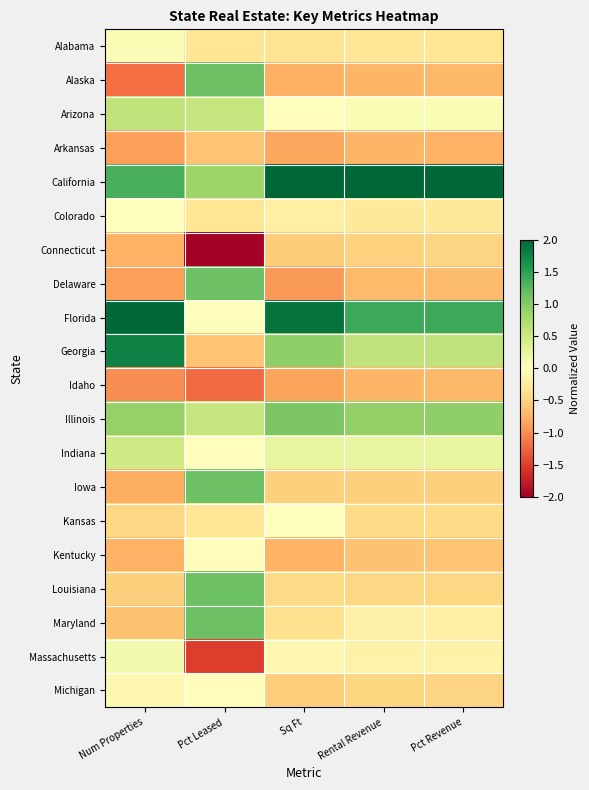

Reading right to left, transcribe all the data shown in this chart.

Alabama: Pct Revenue=-0.3	Rental Revenue=-0.3	Sq Ft=-0.3	Pct Leased=-0.3	Num Properties=0.1
Alaska: Pct Revenue=-0.7	Rental Revenue=-0.7	Sq Ft=-0.8	Pct Leased=1.2	Num Properties=-1.2
Arizona: Pct Revenue=0.1	Rental Revenue=0.1	Sq Ft=-0.0	Pct Leased=0.6	Num Properties=0.6
Arkansas: Pct Revenue=-0.8	Rental Revenue=-0.7	Sq Ft=-0.8	Pct Leased=-0.6	Num Properties=-0.9
California: Pct Revenue=3.6	Rental Revenue=3.6	Sq Ft=3.1	Pct Leased=0.9	Num Properties=1.4
Colorado: Pct Revenue=-0.3	Rental Revenue=-0.3	Sq Ft=-0.2	Pct Leased=-0.3	Num Properties=0.0
Connecticut: Pct Revenue=-0.5	Rental Revenue=-0.5	Sq Ft=-0.6	Pct Leased=-2.7	Num Properties=-0.8
Delaware: Pct Revenue=-0.7	Rental Revenue=-0.7	Sq Ft=-0.9	Pct Leased=1.2	Num Properties=-0.9
Florida: Pct Revenue=1.4	Rental Revenue=1.4	Sq Ft=1.9	Pct Leased=-0.0	Num Properties=2.6
Georgia: Pct Revenue=0.6	Rental Revenue=0.6	Sq Ft=0.9	Pct Leased=-0.6	Num Properties=1.8
Idaho: Pct Revenue=-0.7	Rental Revenue=-0.7	Sq Ft=-0.8	Pct Leased=-1.2	Num Properties=-1.0
Illinois: Pct Revenue=0.9	Rental Revenue=0.9	Sq Ft=1.1	Pct Leased=0.6	Num Properties=0.9
Indiana: Pct Revenue=0.2	Rental Revenue=0.2	Sq Ft=0.2	Pct Leased=-0.0	Num Properties=0.5
Iowa: Pct Revenue=-0.5	Rental Revenue=-0.5	Sq Ft=-0.5	Pct Leased=1.2	Num Properties=-0.8
Kansas: Pct Revenue=-0.4	Rental Revenue=-0.4	Sq Ft=0.0	Pct Leased=-0.3	Num Properties=-0.5
Kentucky: Pct Revenue=-0.6	Rental Revenue=-0.6	Sq Ft=-0.8	Pct Leased=-0.0	Num Properties=-0.8
Louisiana: Pct Revenue=-0.5	Rental Revenue=-0.5	Sq Ft=-0.4	Pct Leased=1.2	Num Properties=-0.5
Maryland: Pct Revenue=-0.2	Rental Revenue=-0.2	Sq Ft=-0.4	Pct Leased=1.2	Num Properties=-0.6
Massachusetts: Pct Revenue=-0.2	Rental Revenue=-0.2	Sq Ft=-0.1	Pct Leased=-1.5	Num Properties=0.1
Michigan: Pct Revenue=-0.5	Rental Revenue=-0.5	Sq Ft=-0.5	Pct Leased=-0.0	Num Properties=-0.1